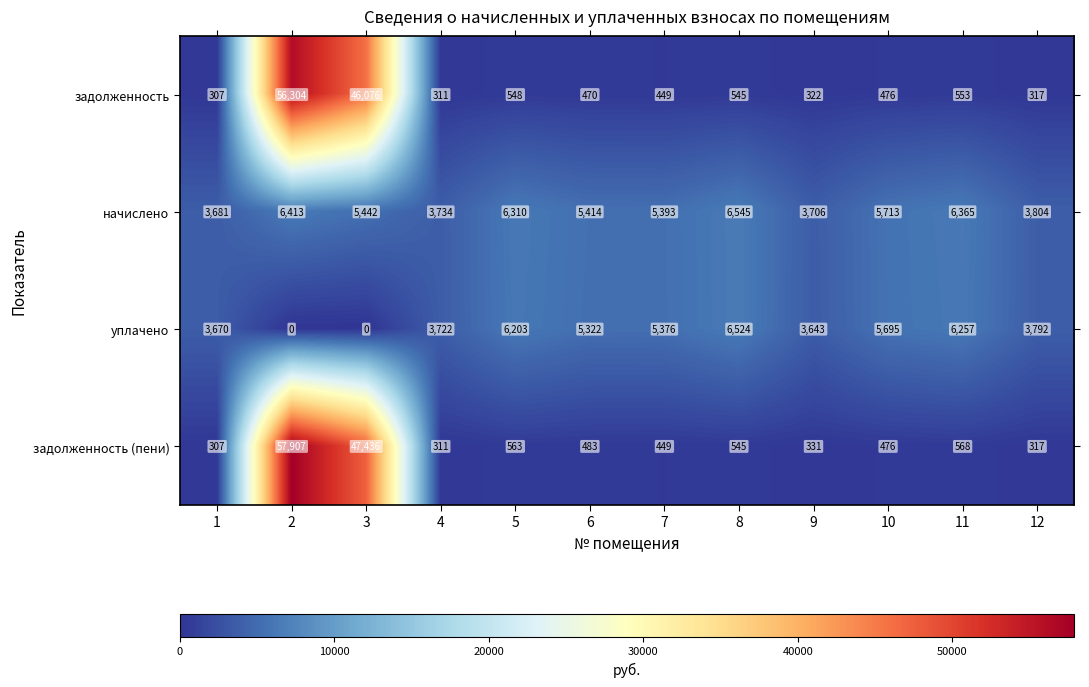

At how many categories does at least one series exceed 50684?

1